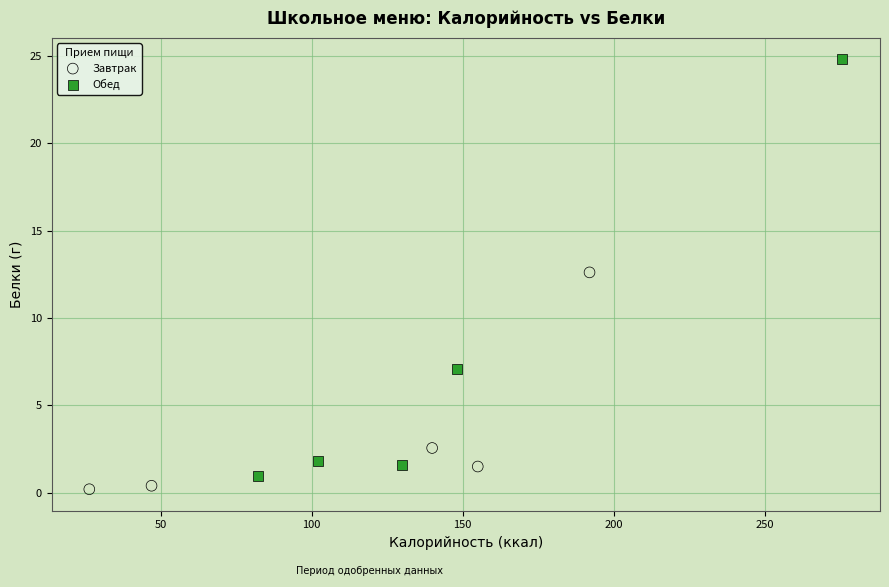

Which series contains the highest Y value?

Обед